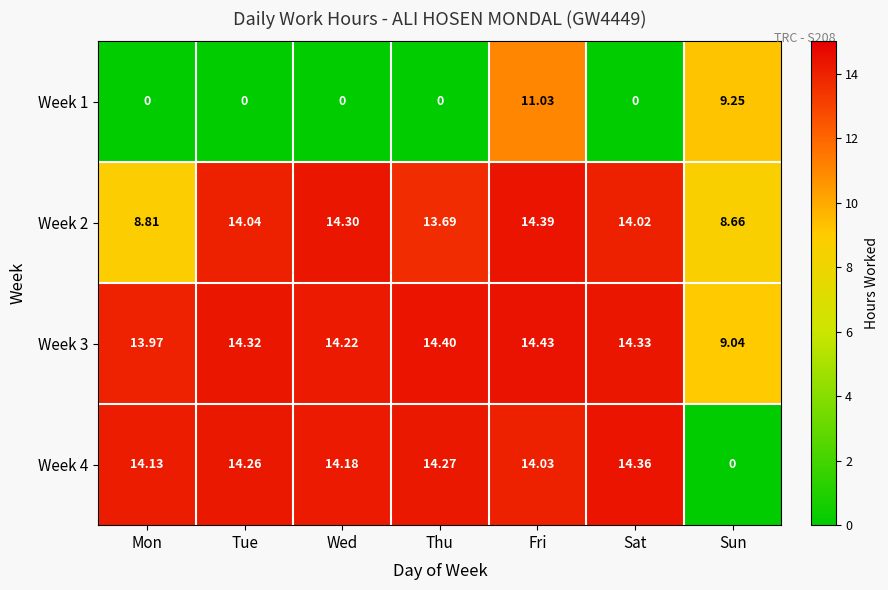

At which label does Week 4 first exceed 14?

Mon